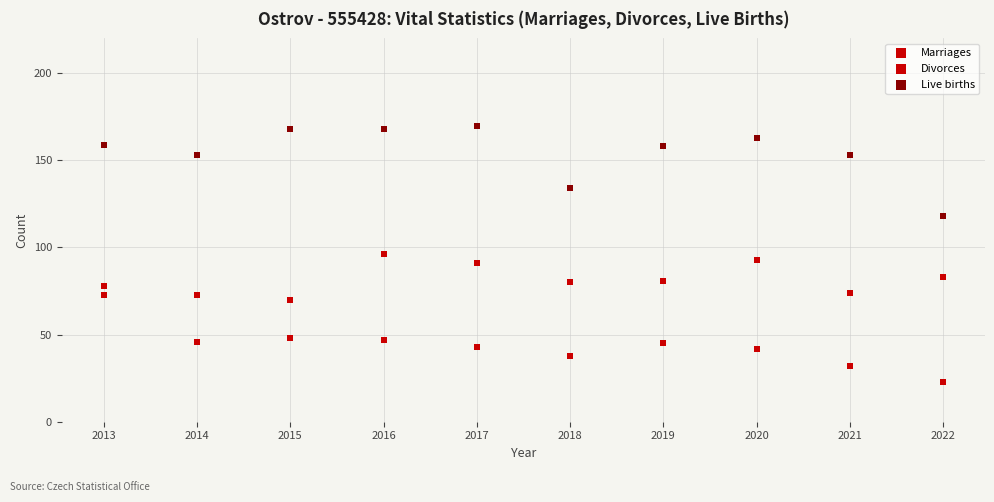

How many data points are displayed?

30